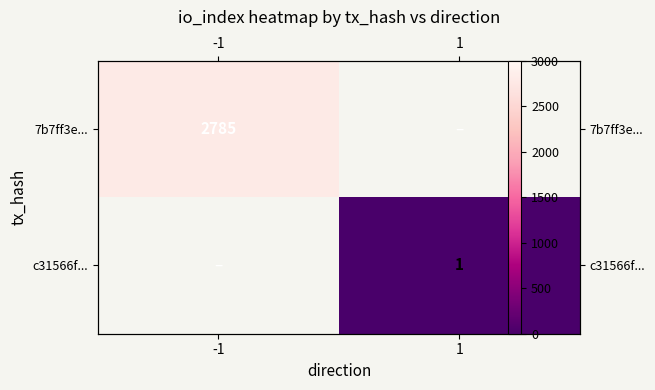

At how many categories does at least one series exceed 2385?

1